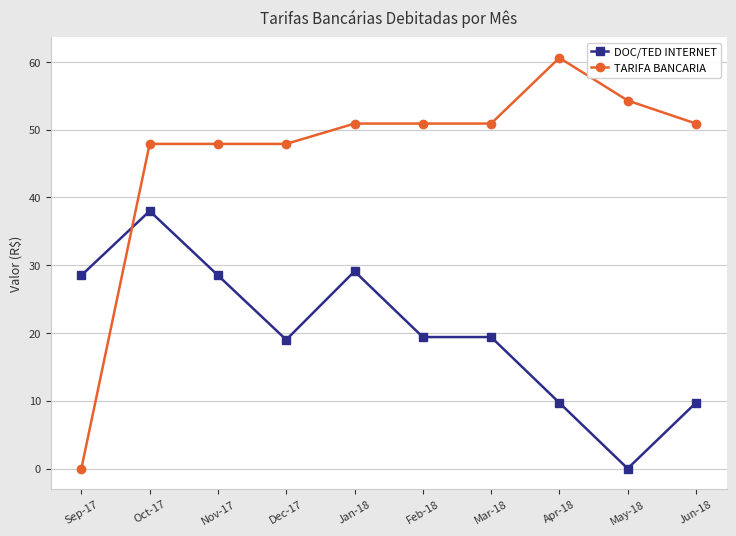

Which series has the largest total across all categories?

TARIFA BANCARIA